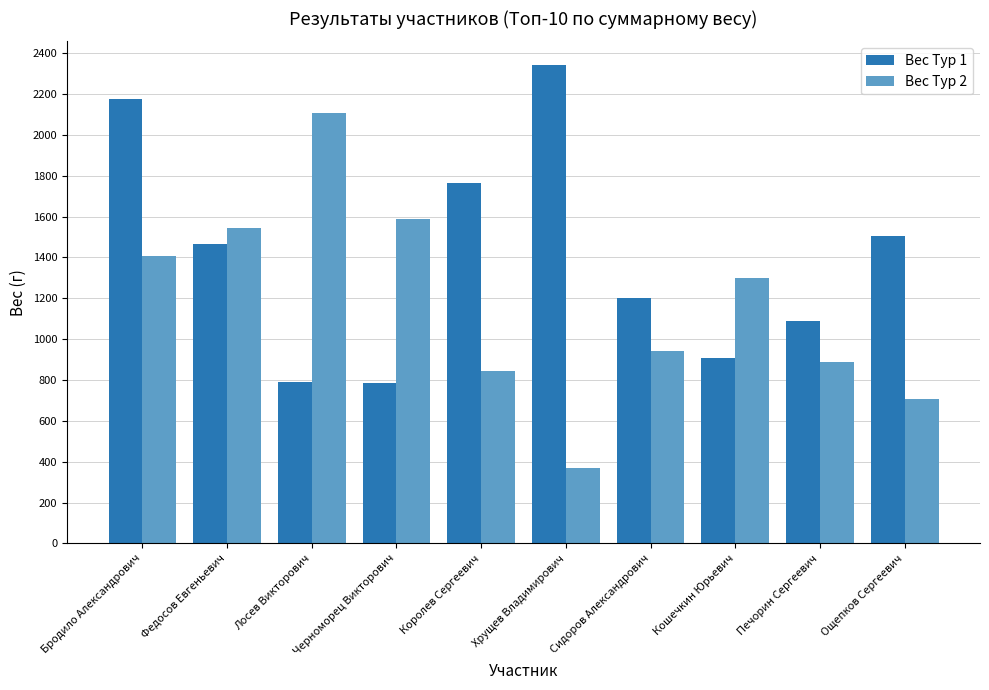

What value does the Вес Тур 2 series have at Черноморец Викторович, to the nearest 100?

1600